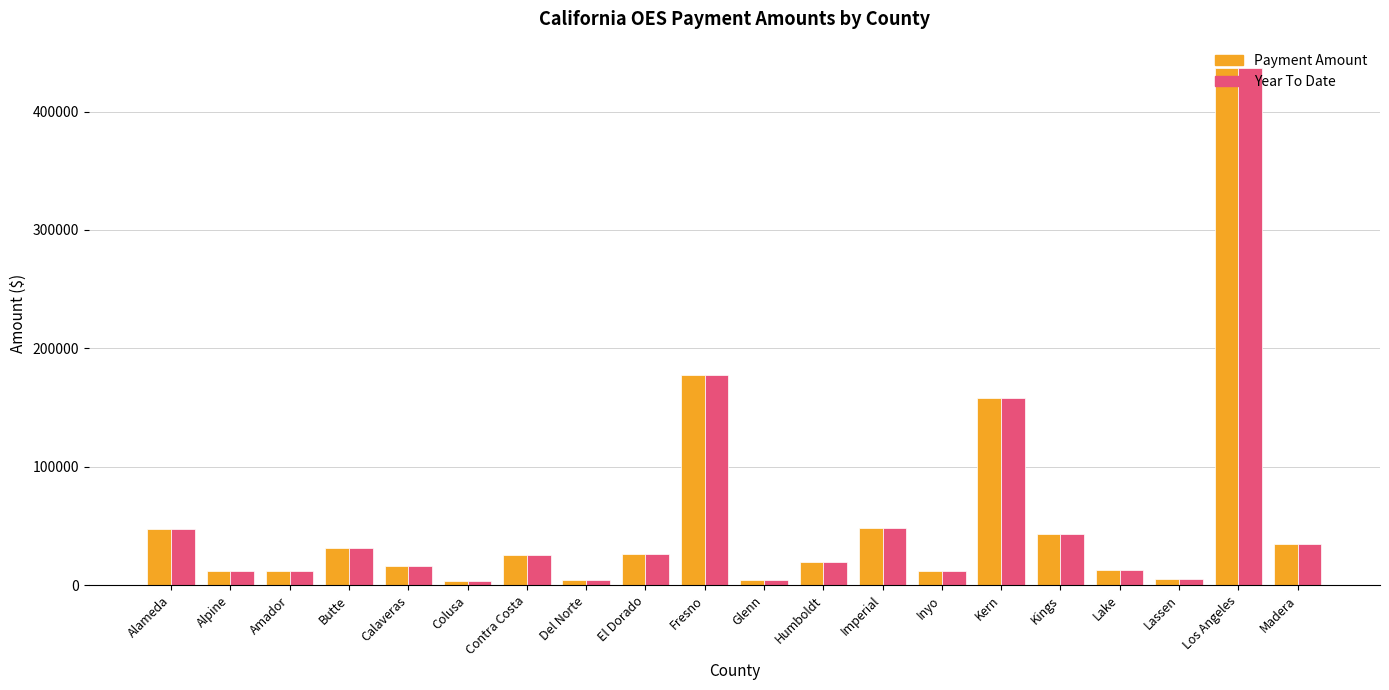

At how many categories does at least one series exceed 195297?

1